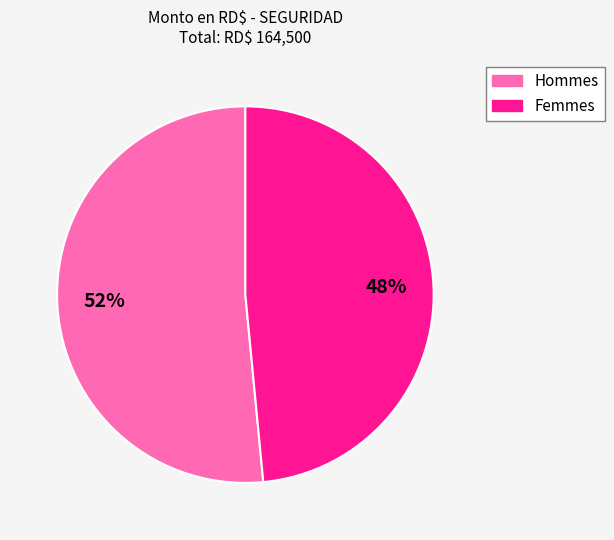

To the nearest percent, what is the average slice percentage?

50%